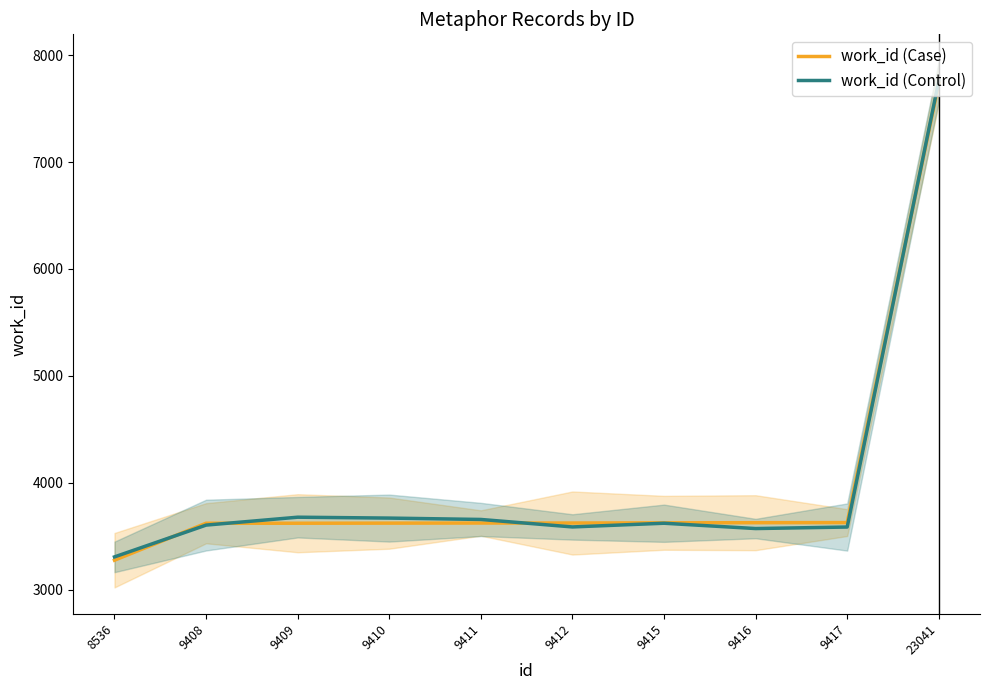

What are all the series names shown in the legend?

work_id (Case), work_id (Control)